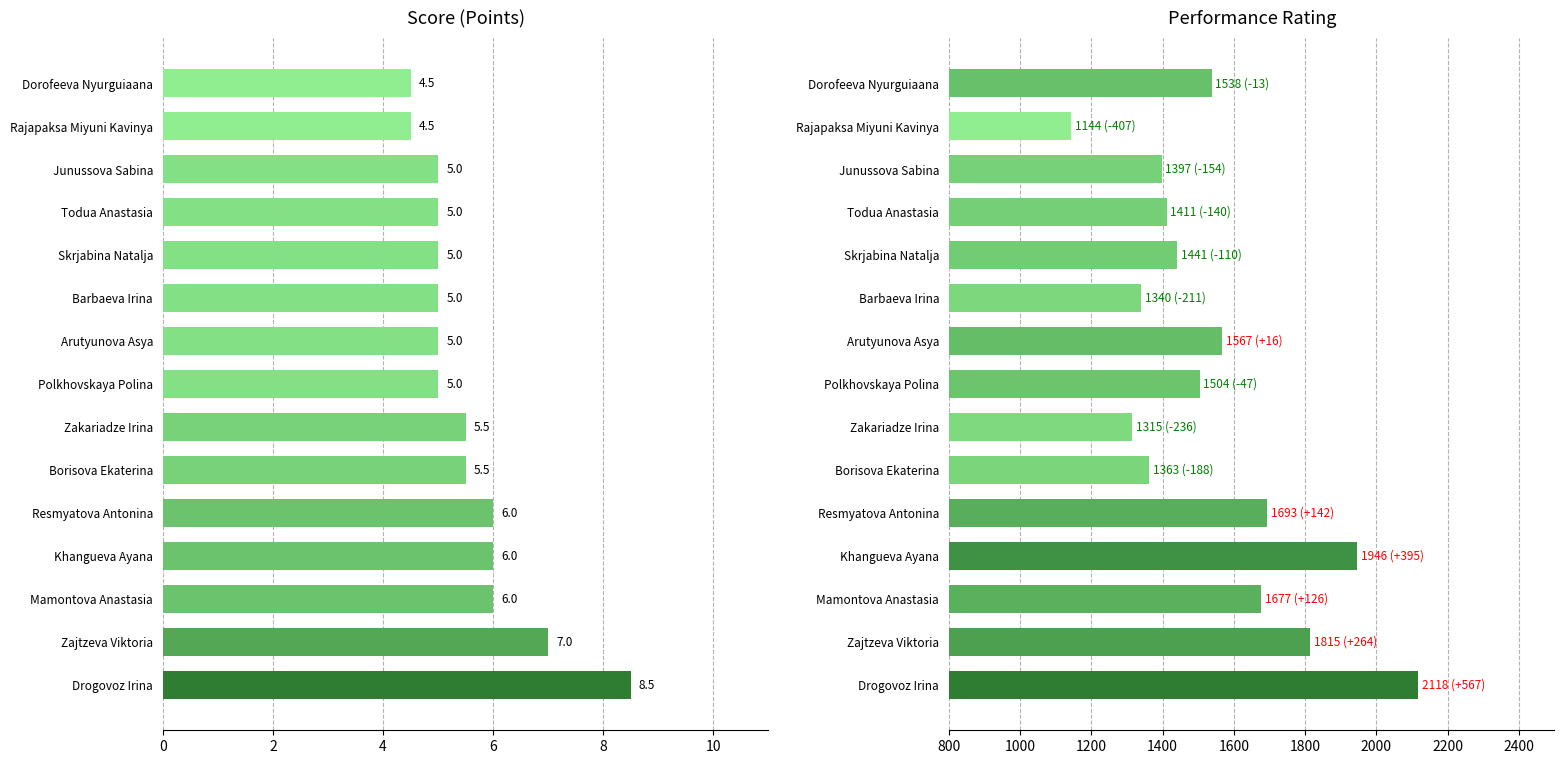

At how many categories does at least one series exceed 1866?

2